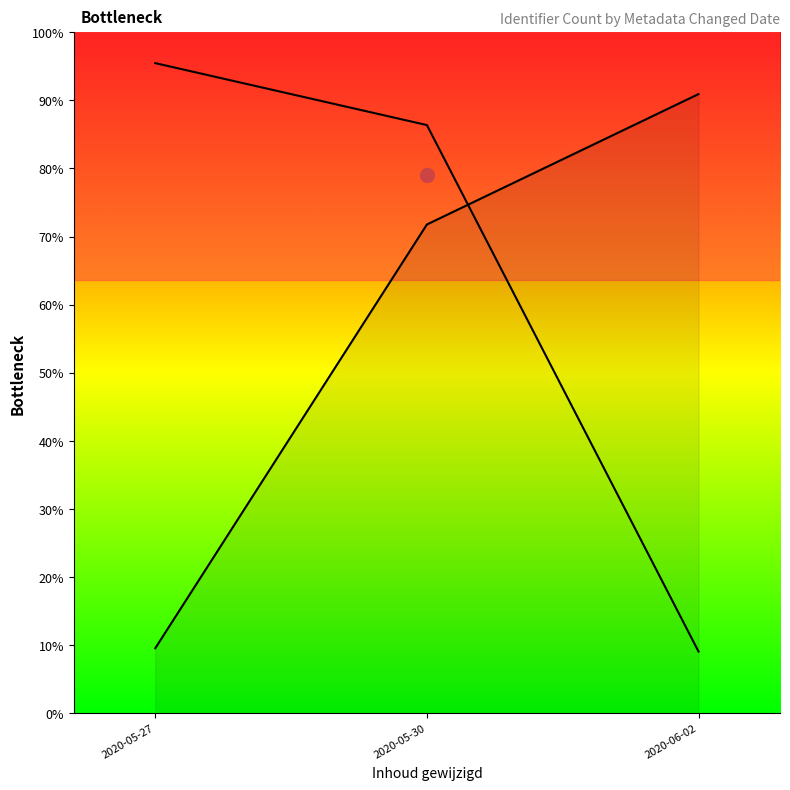

What position from the right is 2020-05-30?

2